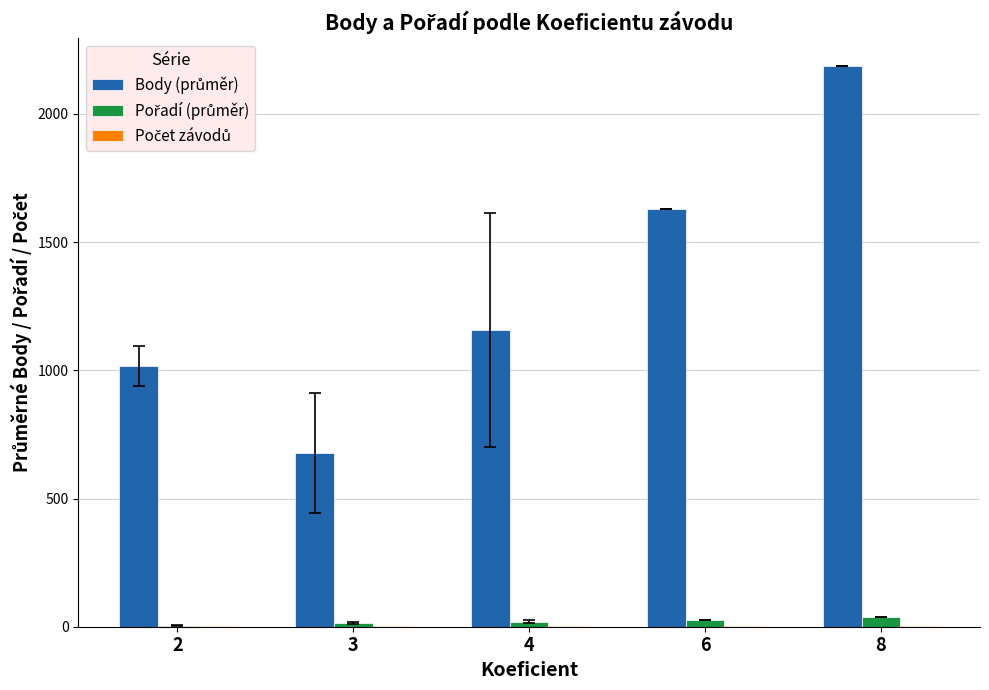

At which category is the sum across all series the highest?

8